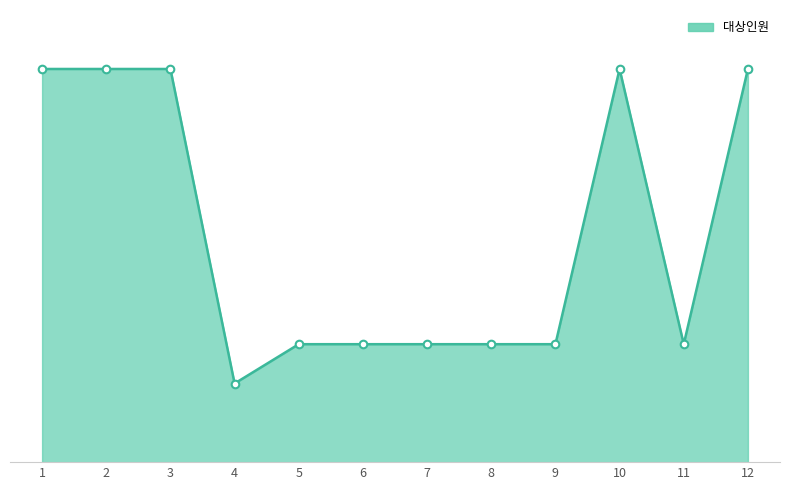

Approximately how many times larger is the value at 8 compared to 9?

1.0